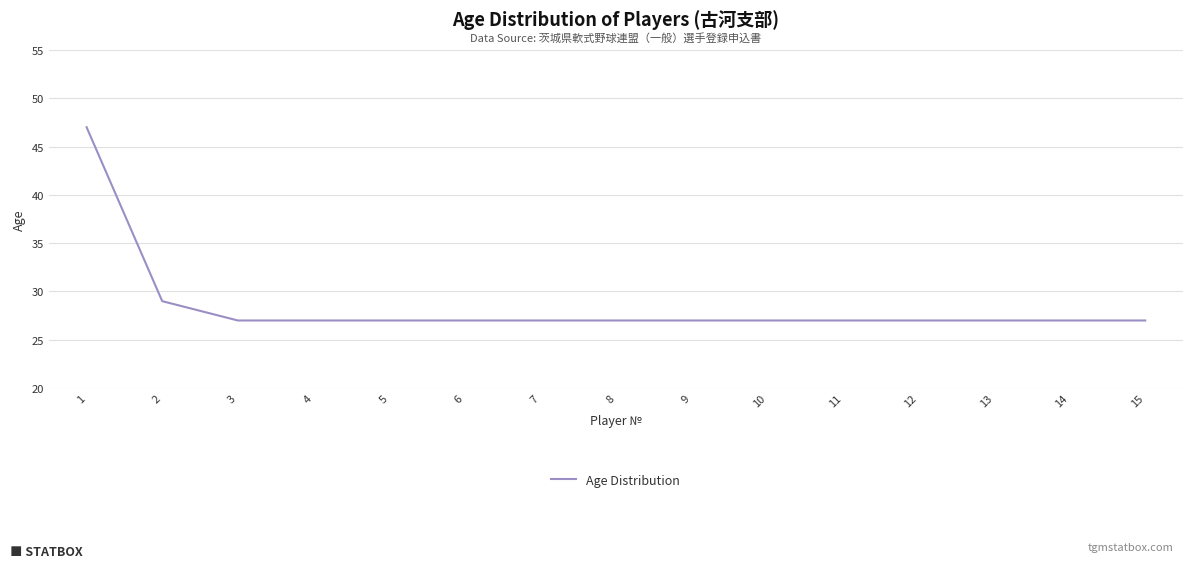

Which label corresponds to the largest value in the chart?

1